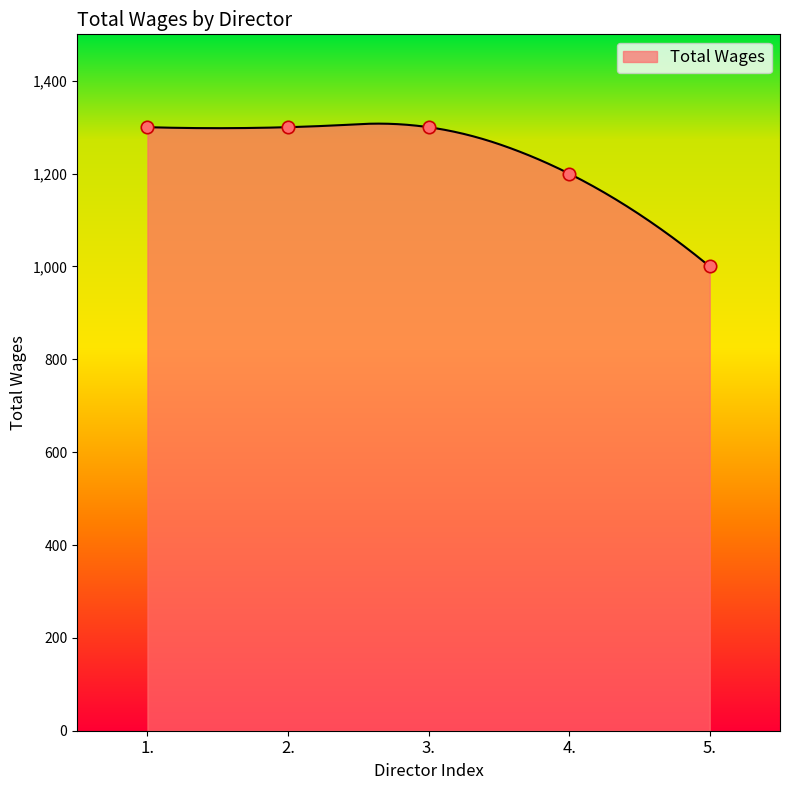

Between 3. and 5., which is larger?

3.